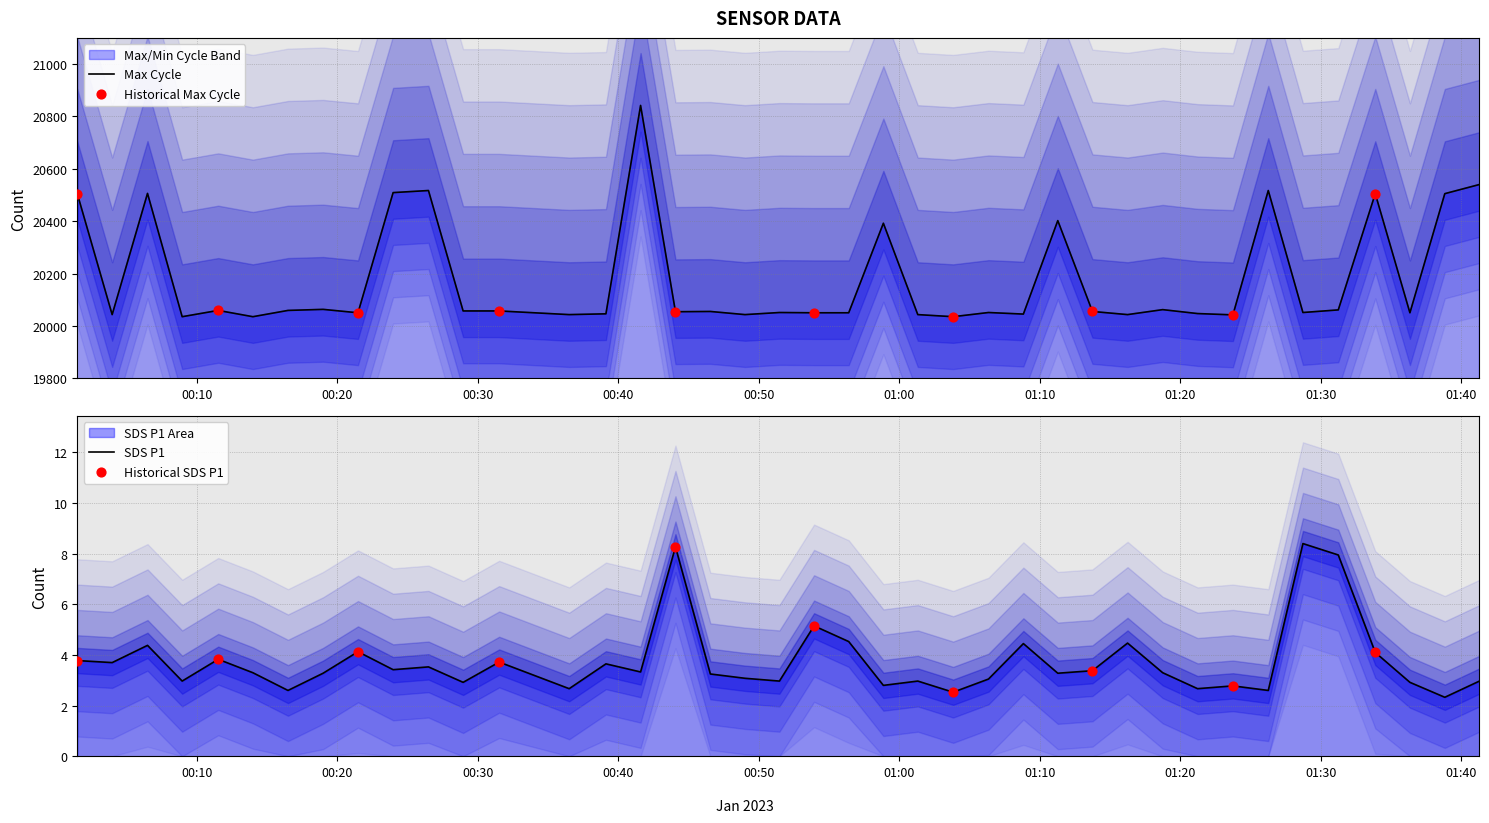

Which series contains the highest Y value?

Max_cycle